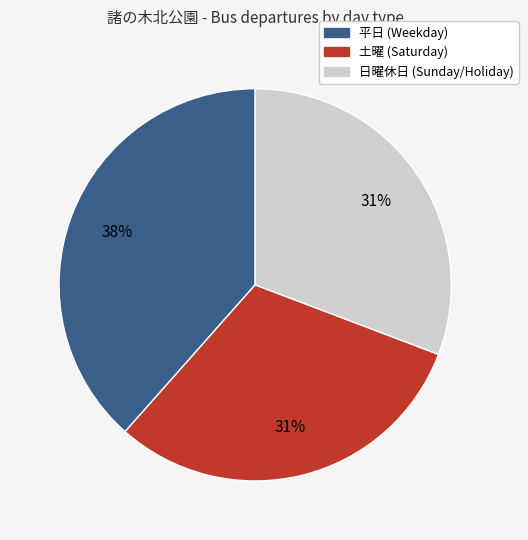

What is the largest slice in the pie chart?

平日